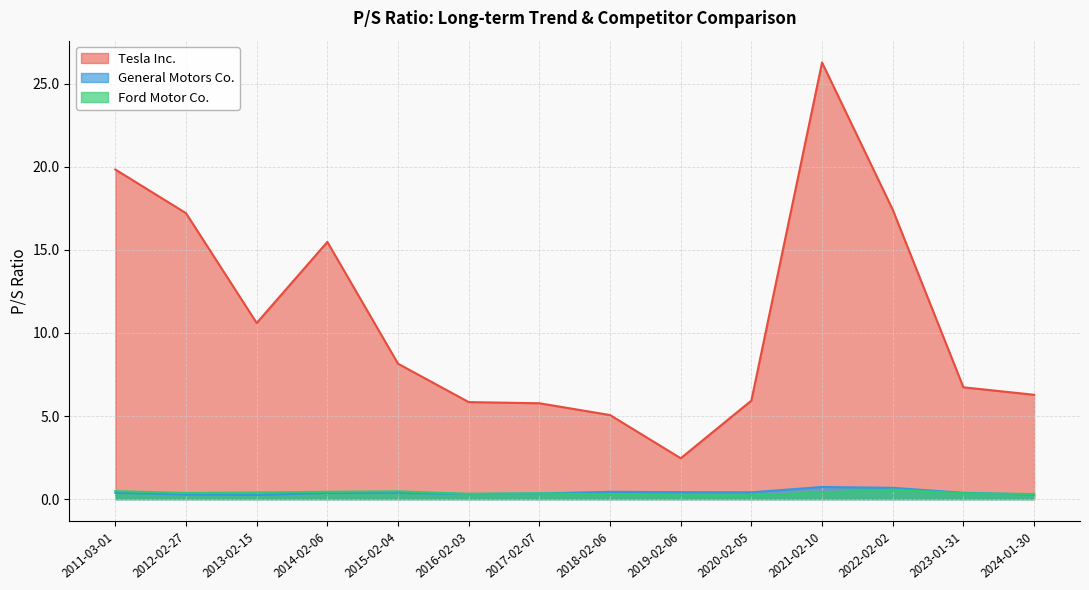

Reading left to right, list all the values displayed in this chart.

Tesla Inc.: 19.8	17.2	10.6	15.5	8.2	5.8	5.8	5.1	2.5	5.9	26.3	17.4	6.7	6.3
General Motors Co.: 0.4	0.3	0.2	0.4	0.4	0.3	0.3	0.4	0.4	0.4	0.7	0.7	0.4	0.3
Ford Motor Co.: 0.5	0.4	0.4	0.4	0.5	0.3	0.3	0.3	0.2	0.2	0.4	0.6	0.3	0.3